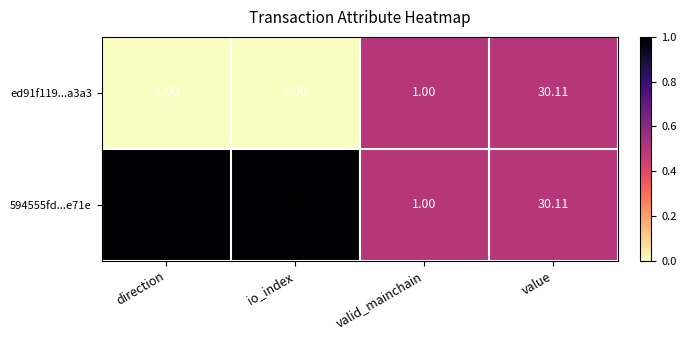

Rank the categories by ed91f119...a3a3 value from highest to lowest.

value, valid_mainchain, io_index, direction